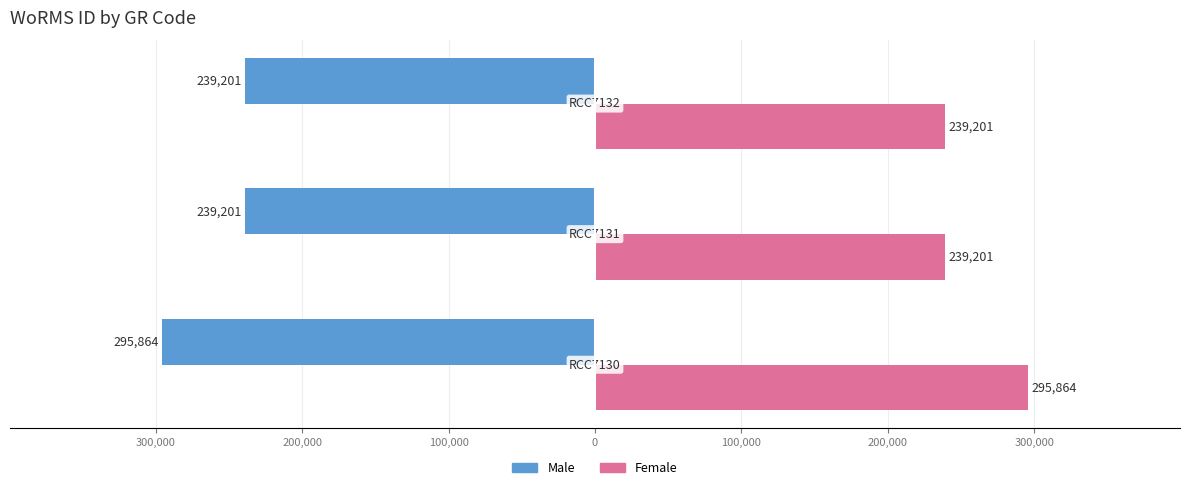

What is the greatest value displayed?

295864